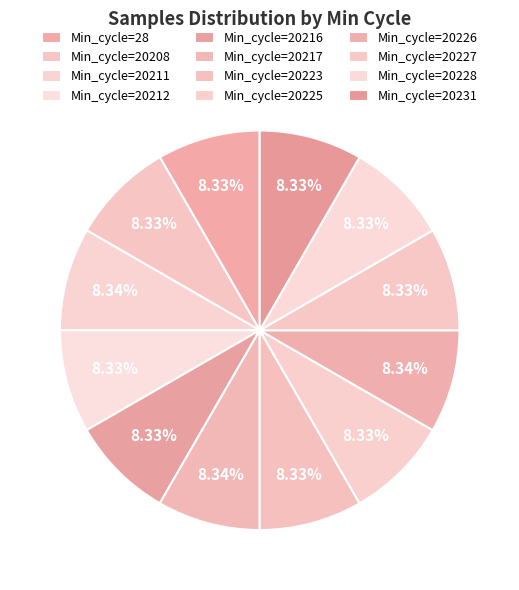

Between Min_cycle=20217 and Min_cycle=20223, which is larger?

Min_cycle=20217